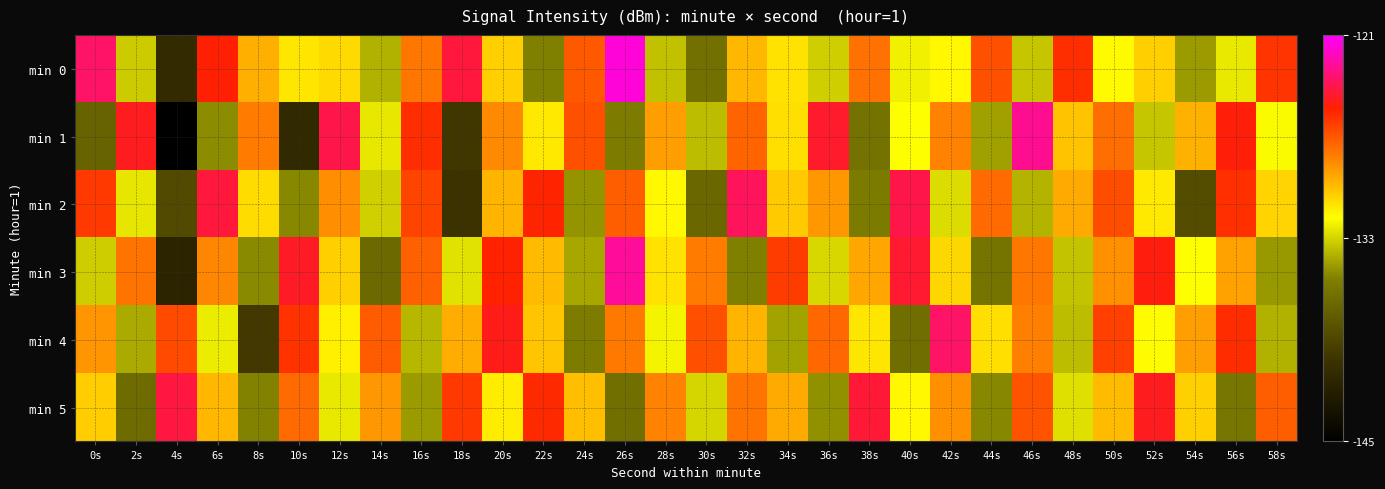

Reading left to right, list all the values displayed in this chart.

min 0: 0s=-123.6	2s=-133.3	4s=-140.9	6s=-125.3	8s=-129.5	10s=-131.1	12s=-130.8	14s=-134.0	16s=-127.9	18s=-124.3	20s=-130.4	22s=-135.4	24s=-127.1	26s=-121.7	28s=-133.5	30s=-136.3	32s=-129.8	34s=-131.0	36s=-133.1	38s=-127.8	40s=-132.2	42s=-131.6	44s=-126.8	46s=-133.4	48s=-125.8	50s=-131.7	52s=-130.5	54s=-134.6	56s=-132.4	58s=-125.9
min 1: 0s=-137.2	2s=-124.8	4s=-145.4	6s=-135.0	8s=-128.1	10s=-141.1	12s=-124.1	14s=-132.5	16s=-125.8	18s=-139.9	20s=-128.5	22s=-131.2	24s=-126.8	26s=-135.6	28s=-129.1	30s=-133.7	32s=-127.4	34s=-130.9	36s=-124.6	38s=-136.2	40s=-131.8	42s=-128.3	44s=-134.5	46s=-122.9	48s=-130.1	50s=-127.7	52s=-133.4	54s=-129.6	56s=-125.2	58s=-131.9
min 2: 0s=-126.1	2s=-132.5	4s=-138.7	6s=-124.3	8s=-130.8	10s=-135.2	12s=-128.6	14s=-133.1	16s=-126.4	18s=-140.2	20s=-129.7	22s=-125.5	24s=-134.8	26s=-127.2	28s=-131.6	30s=-136.9	32s=-123.8	34s=-130.3	36s=-128.9	38s=-135.7	40s=-124.1	42s=-132.8	44s=-127.6	46s=-133.9	48s=-129.4	50s=-126.7	52s=-131.2	54s=-138.5	56s=-125.8	58s=-130.6
min 3: 0s=-133.2	2s=-127.8	4s=-141.5	6s=-128.4	8s=-135.1	10s=-124.7	12s=-130.5	14s=-136.8	16s=-127.3	18s=-132.6	20s=-125.4	22s=-129.9	24s=-134.3	26s=-122.7	28s=-131.0	30s=-128.1	32s=-135.4	34s=-126.2	36s=-132.9	38s=-129.3	40s=-124.5	42s=-130.7	44s=-136.1	46s=-127.9	48s=-133.5	50s=-128.7	52s=-125.1	54s=-131.8	56s=-129.2	58s=-134.7
min 4: 0s=-128.8	2s=-134.2	4s=-126.6	6s=-132.3	8s=-139.8	10s=-125.9	12s=-131.4	14s=-127.1	16s=-133.8	18s=-129.5	20s=-124.9	22s=-130.2	24s=-135.6	26s=-128.0	28s=-132.1	30s=-126.8	32s=-129.7	34s=-134.4	36s=-127.5	38s=-131.1	40s=-136.5	42s=-123.6	44s=-130.9	46s=-128.2	48s=-133.7	50s=-126.3	52s=-131.7	54s=-129.1	56s=-125.7	58s=-134.0
min 5: 0s=-130.4	2s=-136.7	4s=-124.2	6s=-129.8	8s=-135.3	10s=-127.6	12s=-132.4	14s=-128.9	16s=-134.6	18s=-126.1	20s=-131.3	22s=-125.6	24s=-130.0	26s=-136.4	28s=-128.3	30s=-133.0	32s=-127.8	34s=-129.4	36s=-134.9	38s=-124.4	40s=-131.6	42s=-128.7	44s=-135.2	46s=-126.9	48s=-132.7	50s=-129.9	52s=-124.8	54s=-130.5	56s=-136.0	58s=-127.2